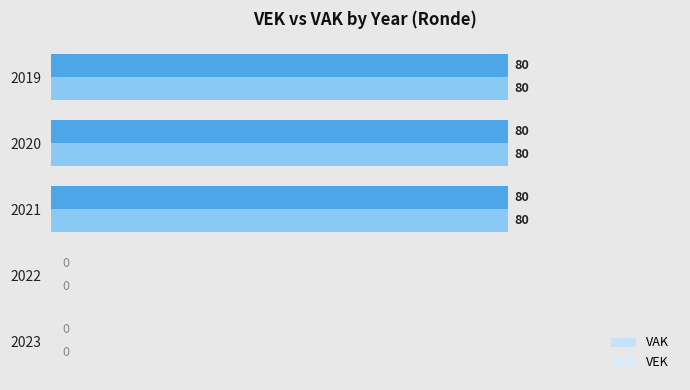

How many data points does each series have?

5